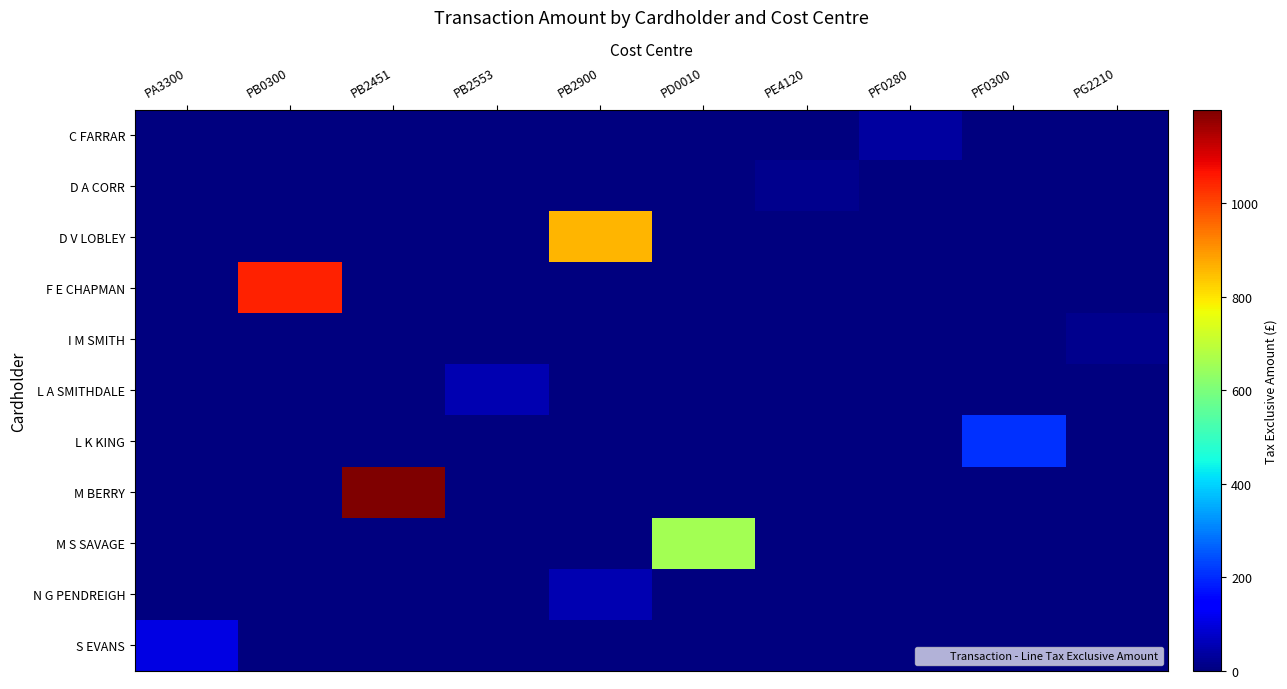

How many series are shown in this chart?

11